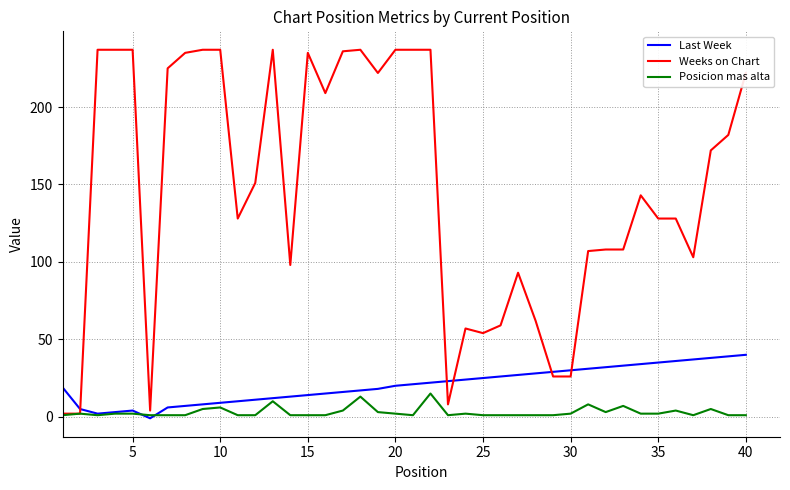

True or false: Weeks on Chart and Last Week intersect in this chart.

True